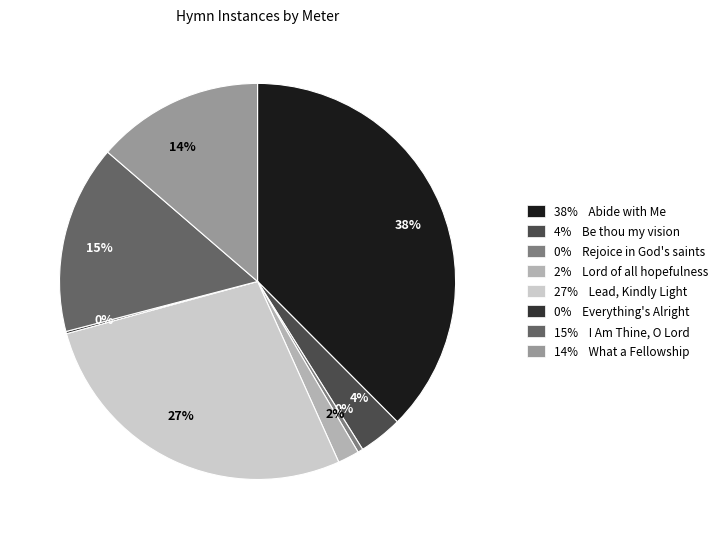

Does any single category account for the majority?

No